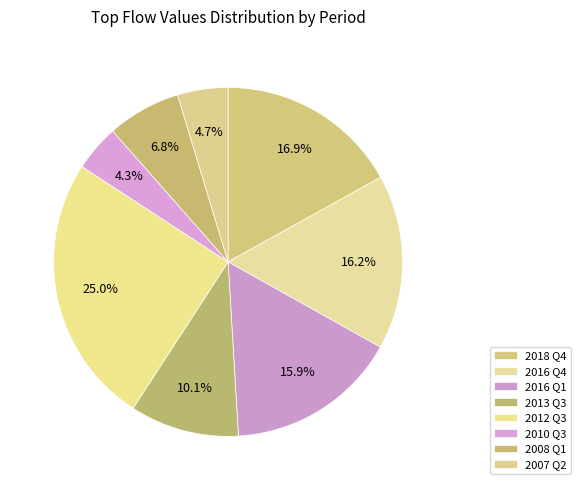

How many segments does this pie chart have?

8